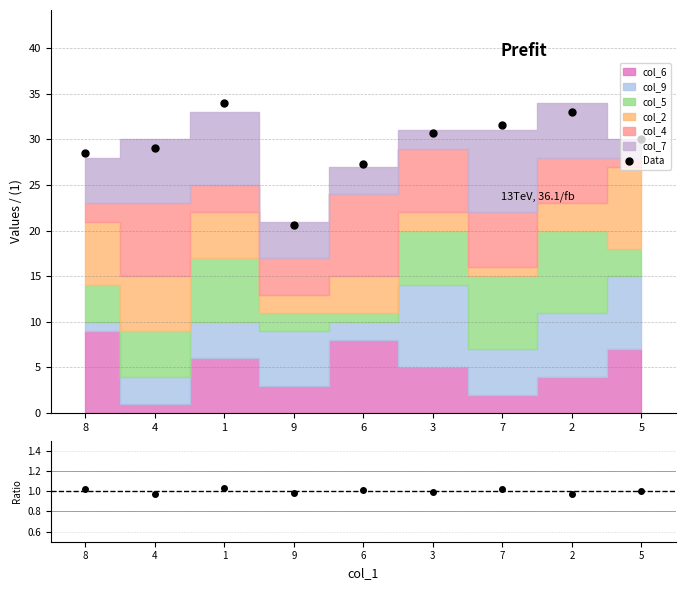

What is the value of the Data point at the 3rd from the left?

34.0